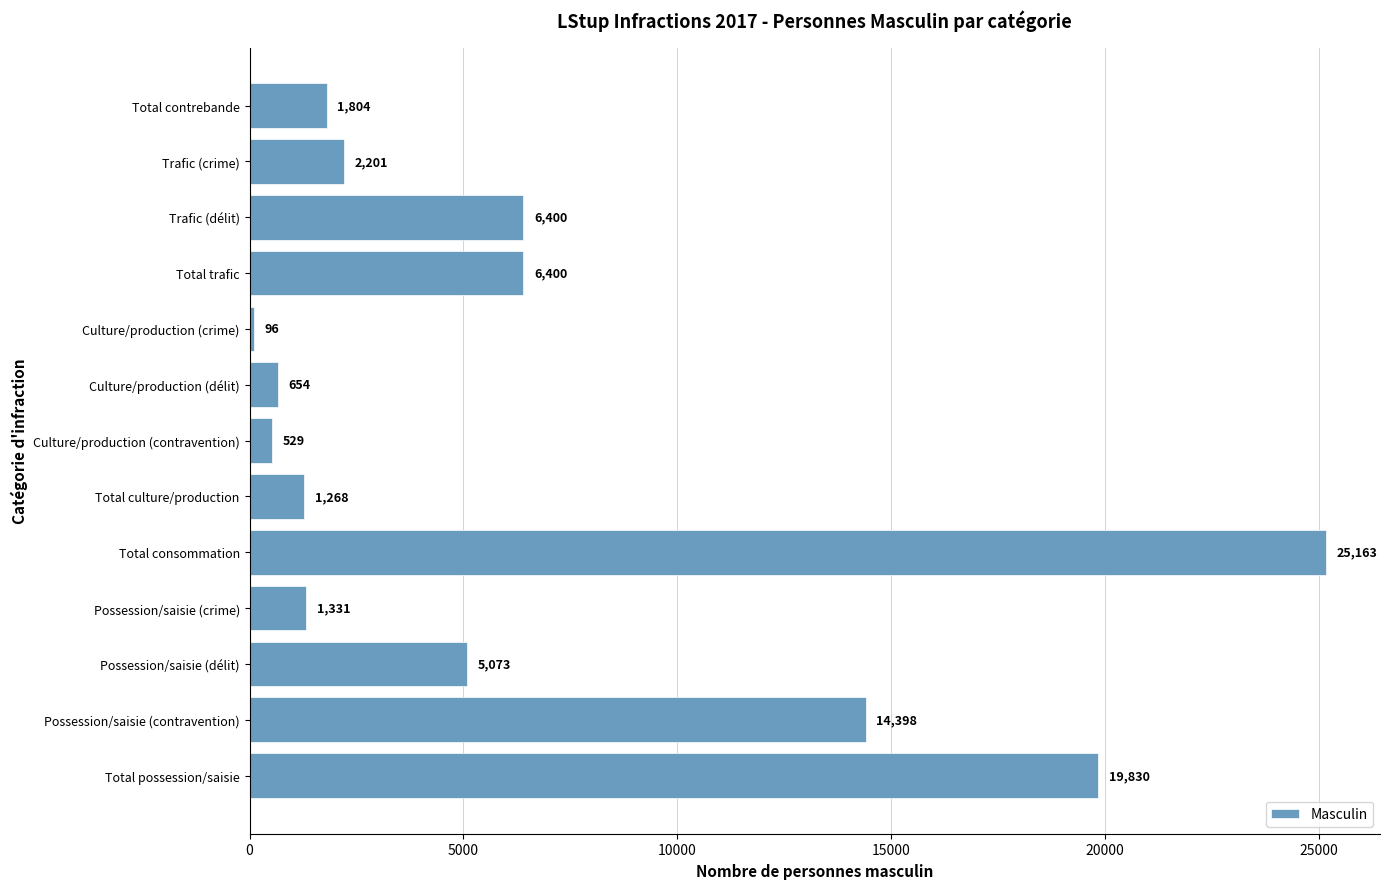

What is the difference between the second highest and second lowest values?

19301